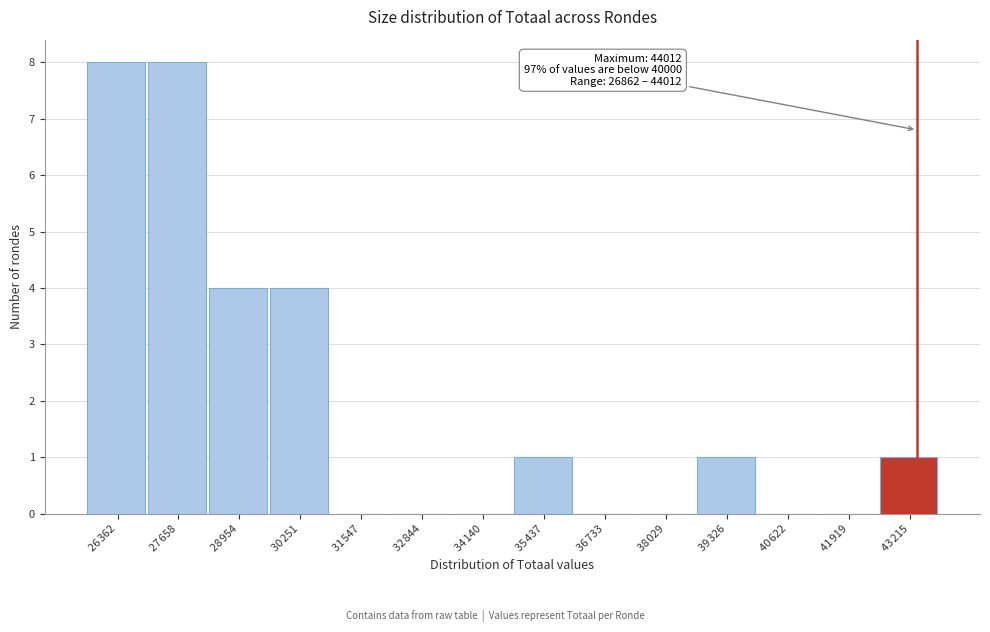

What is the sum of all values?

27